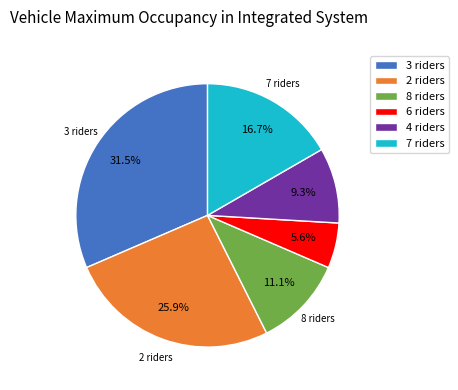

What portion of the pie excludes 2 riders?

74.1%